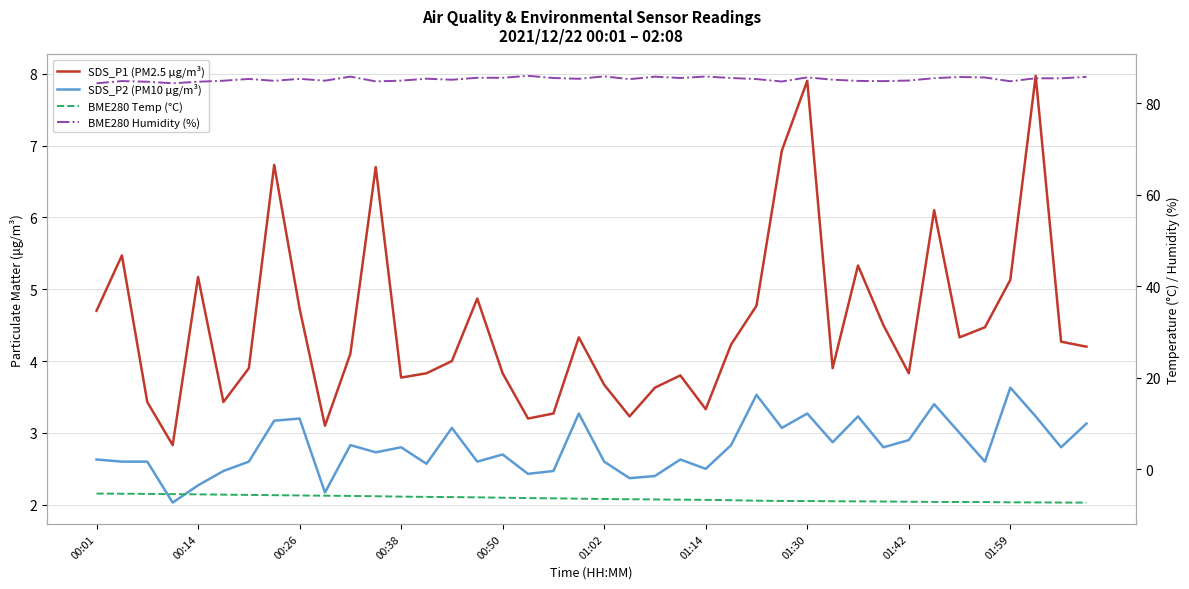

True or false: SDS_P1 (PM2.5 μg/m³) and SDS_P2 (PM10 μg/m³) intersect in this chart.

False